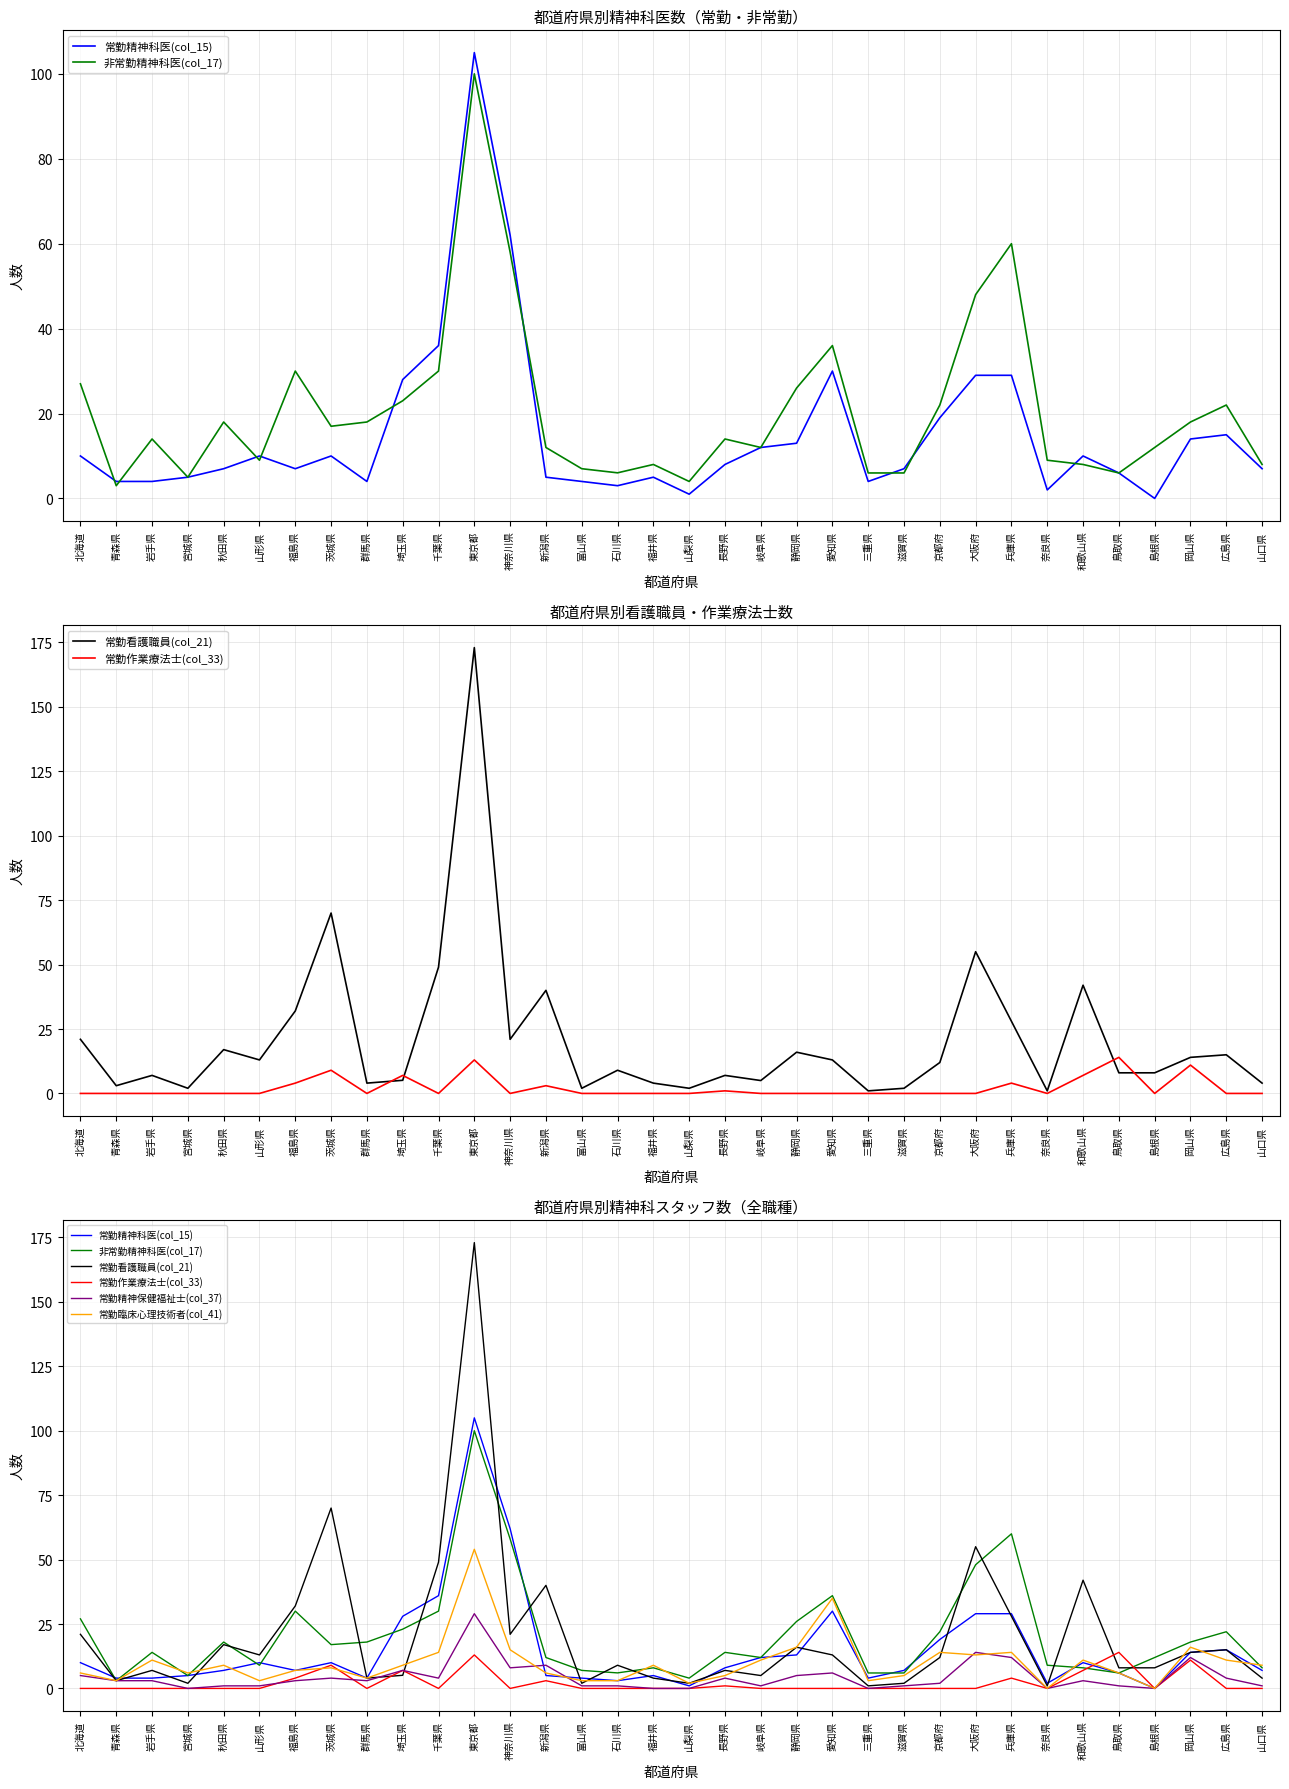

At 福井県, list the series in order from largest to smallest.

常勤臨床心理技術者(col_41), 非常勤精神科医(col_17), 常勤精神科医(col_15), 常勤看護職員(col_21), 常勤作業療法士(col_33), 常勤精神保健福祉士(col_37)